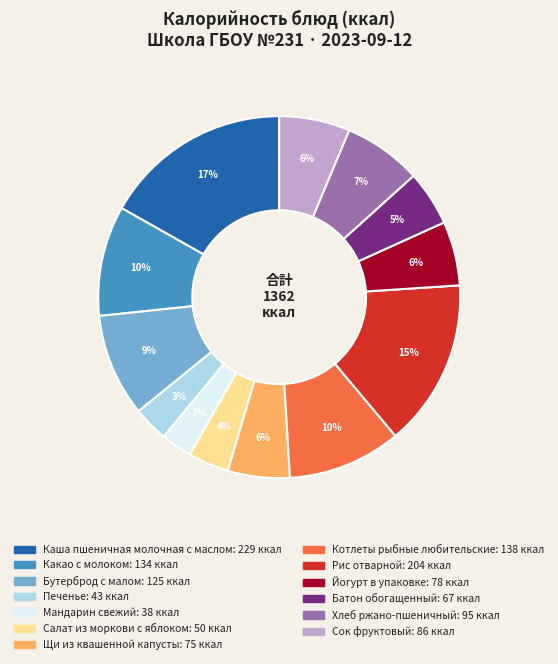

Which slice is the largest?

Каша пшеничная молочная с маслом